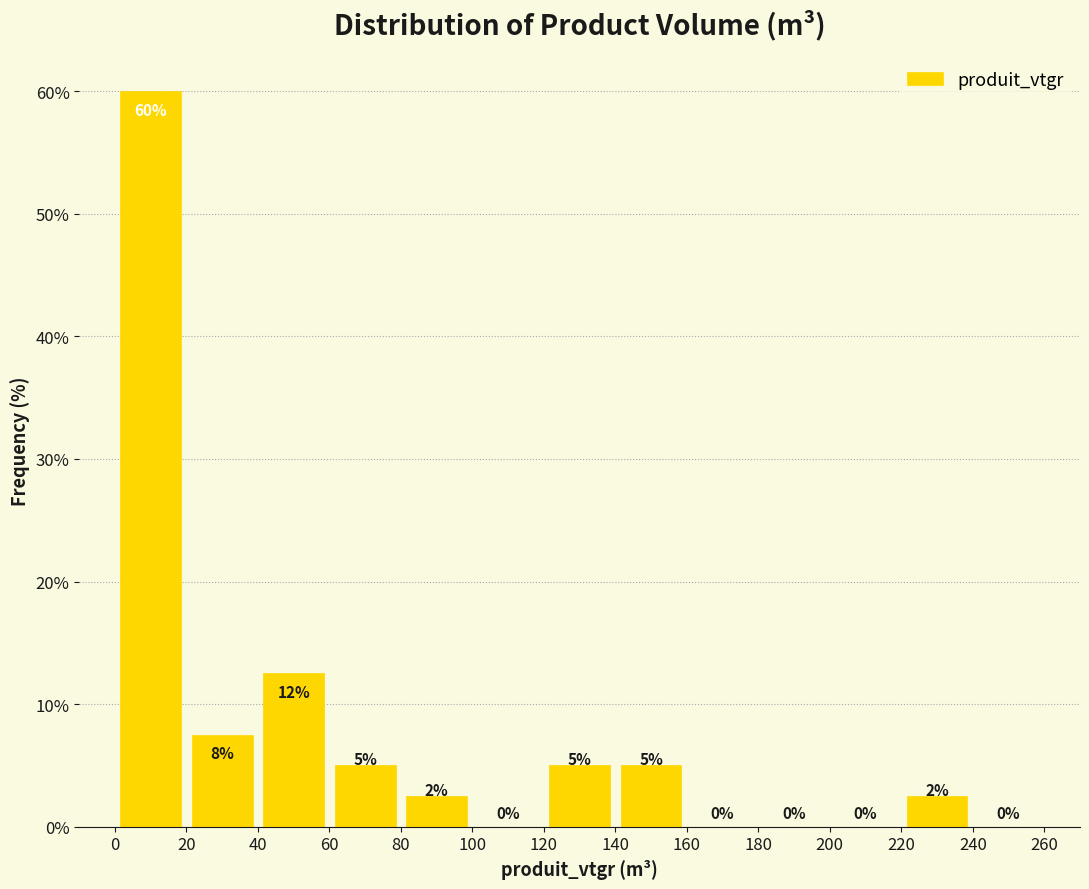

Which range on the x-axis has the tallest bar?

0 to 20